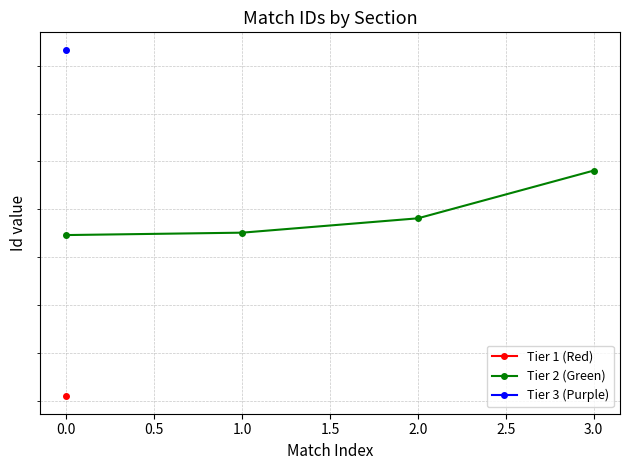

True or false: the data has more than 1 interior local peaks.

False